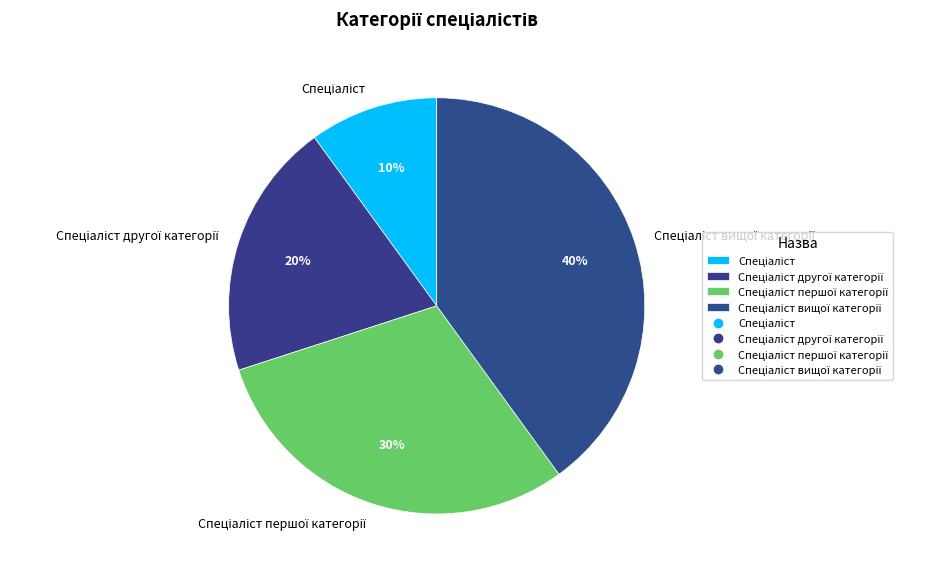

To the nearest percent, what is the difference between the largest and smallest slice percentages?

30%